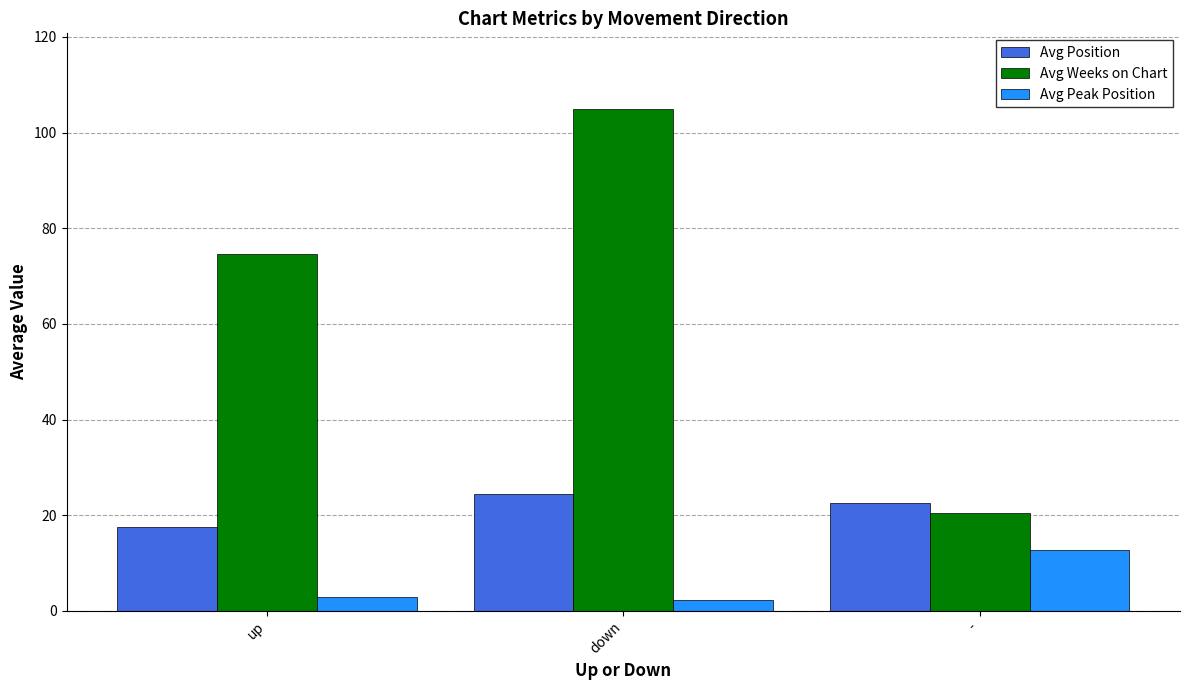

What is the spread (max minus min) of values at -?

9.8